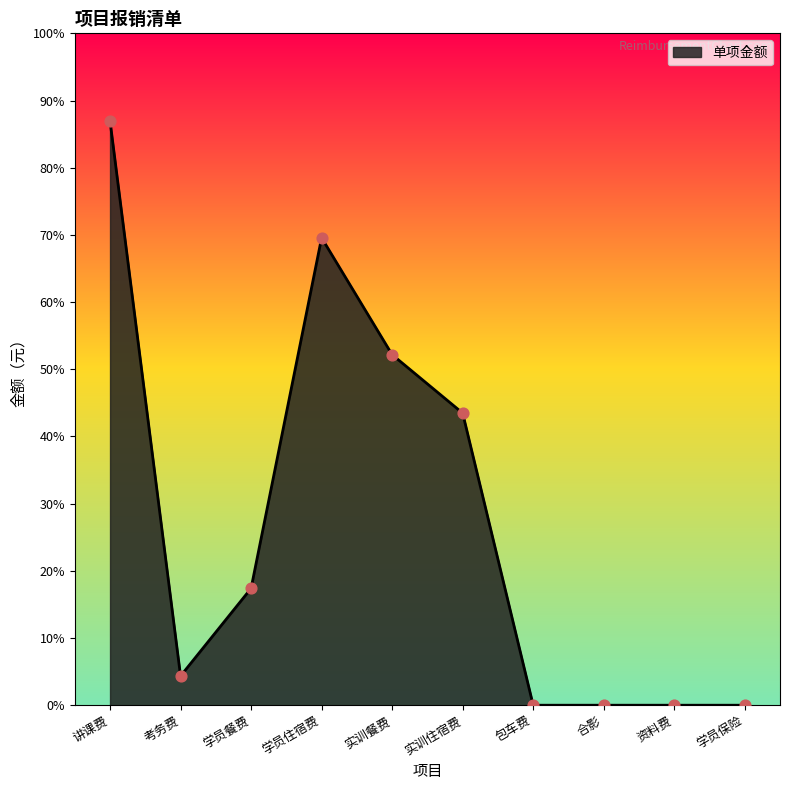

Approximately how many times larger is the value at 考务费 compared to 实训餐费?

0.1